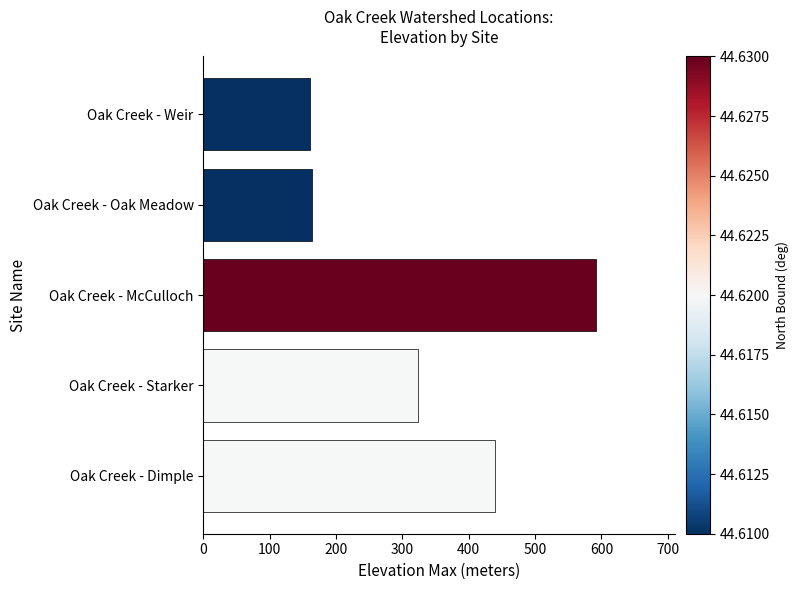

Read the value at Oak Creek - Weir.

160